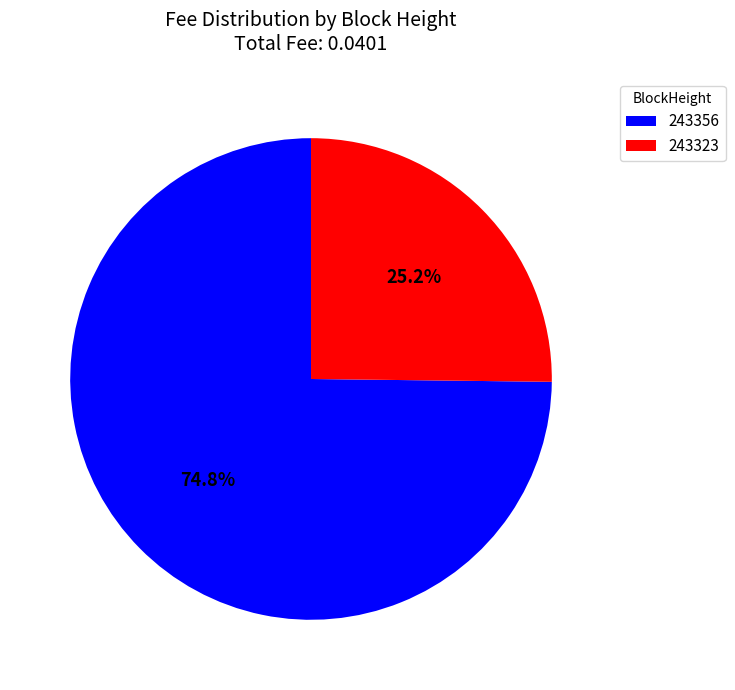

To the nearest percent, what percentage of the pie is 243323?

25%